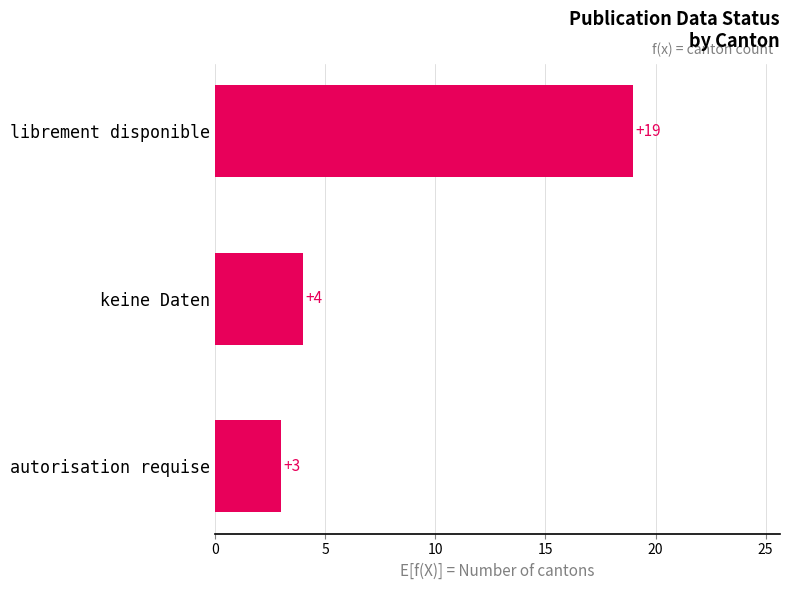

Reading bottom to top, extract all data points from this chart.

autorisation requise=3	keine Daten=4	librement disponible=19